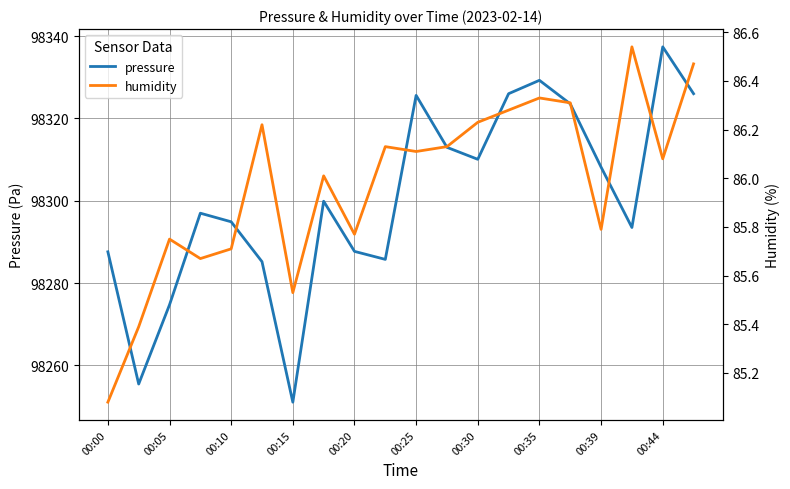

What is the value of the humidity point at the 13th from the left?

86.2